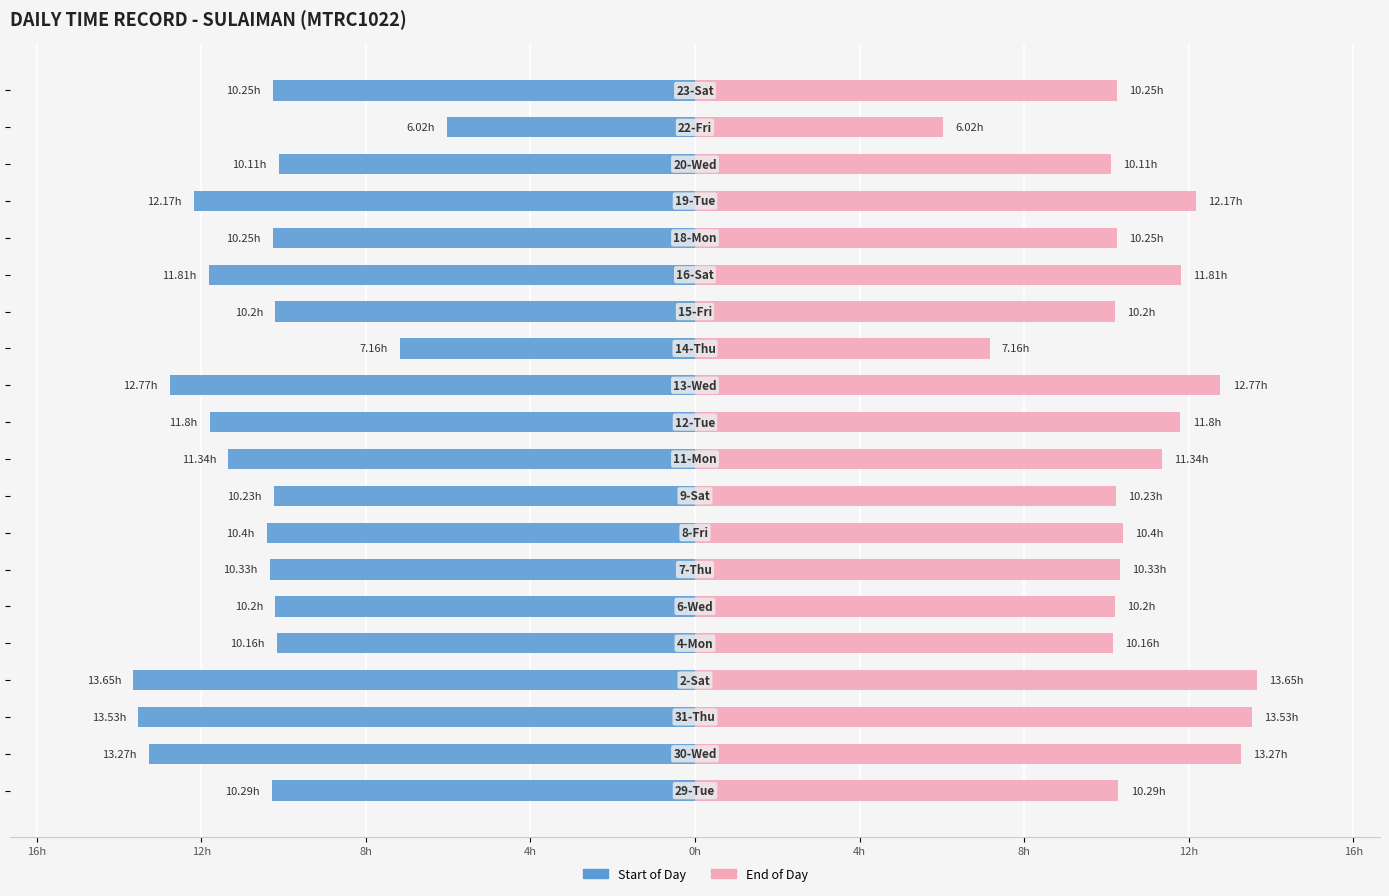

How many bars are there in total?

40